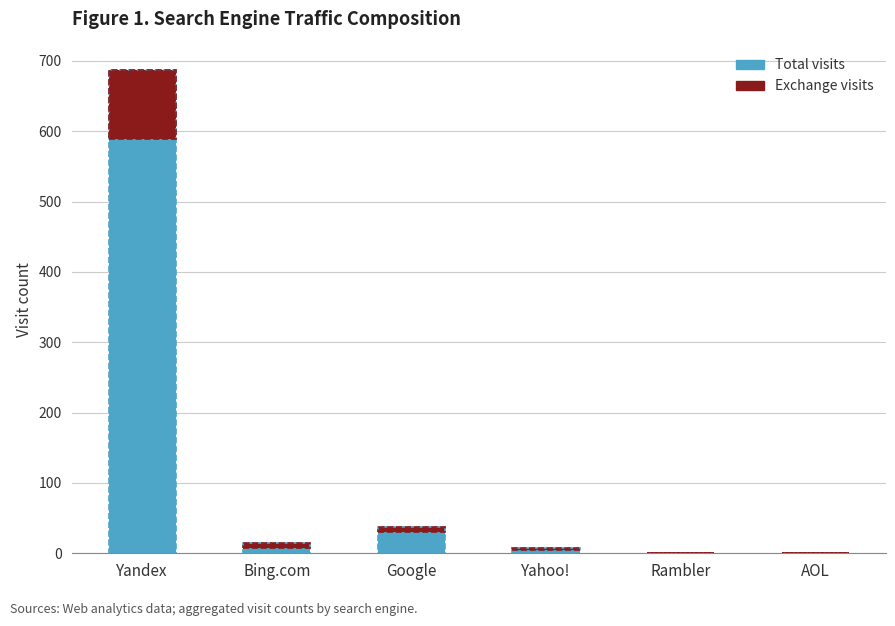

Is the value of Total visits at Bing.com greater than the value of Exchange visits at Rambler?

Yes